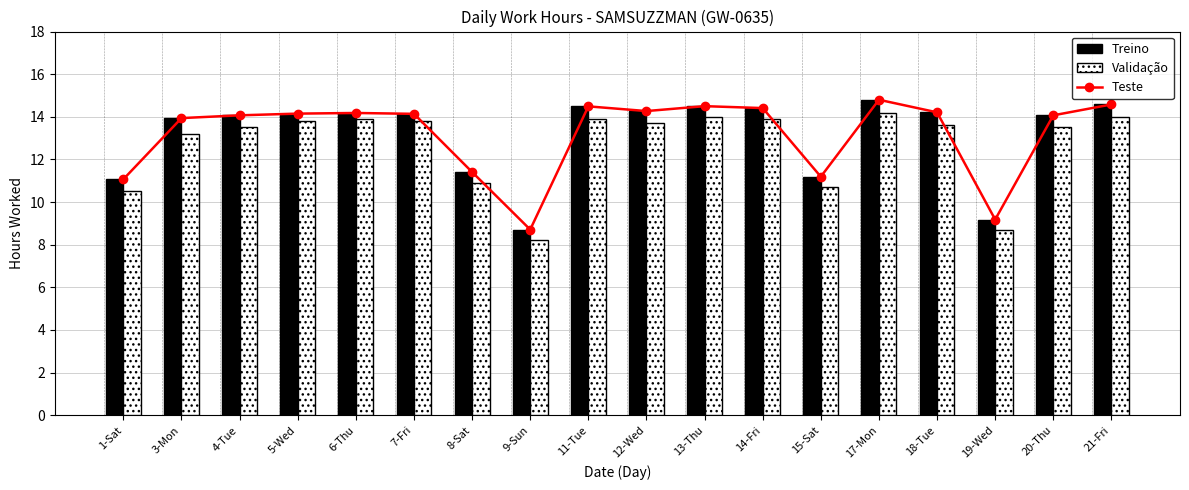

At which label is Teste closest to 11?

1-Sat